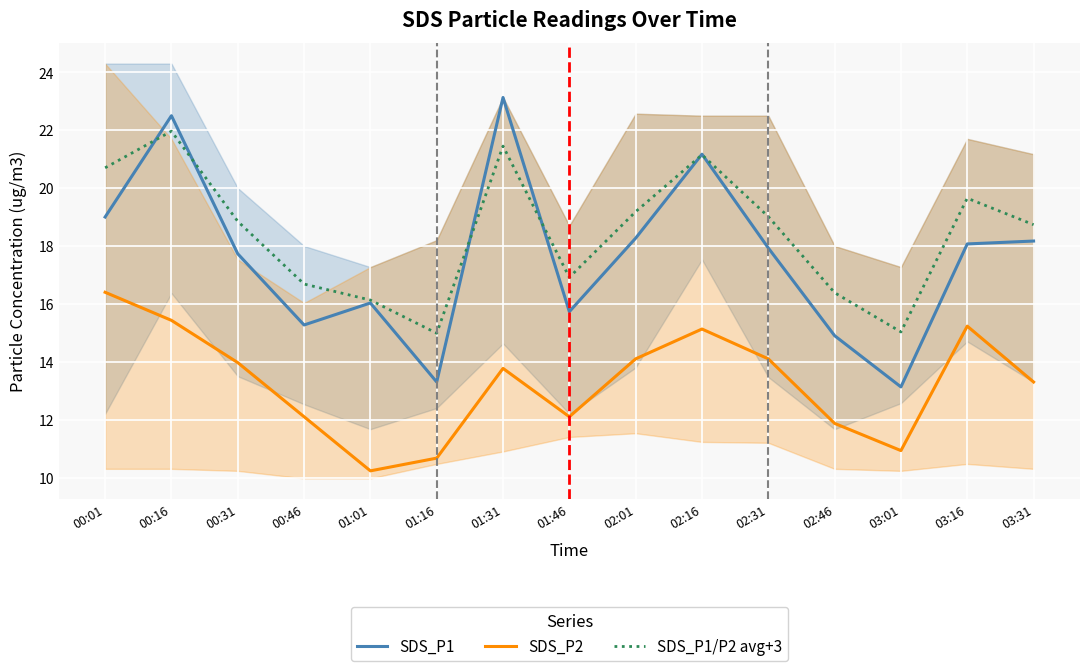

Which has a higher value, 00:31 or 02:16?

02:16